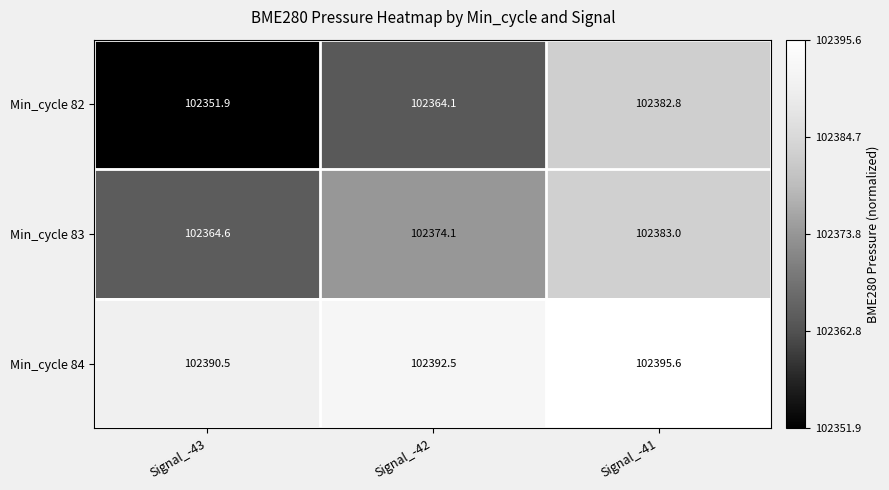

Rank the series by their average value, from highest to lowest.

Min_cycle 84, Min_cycle 83, Min_cycle 82